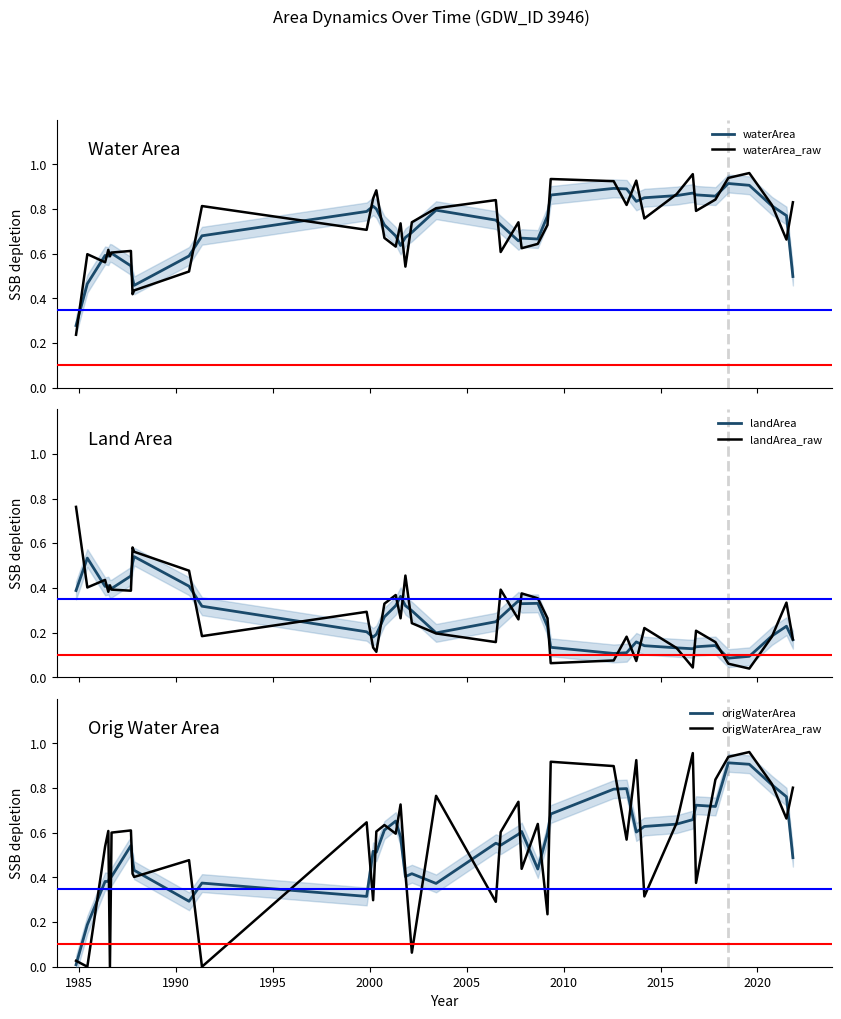

True or false: origWaterArea and waterArea intersect in this chart.

False